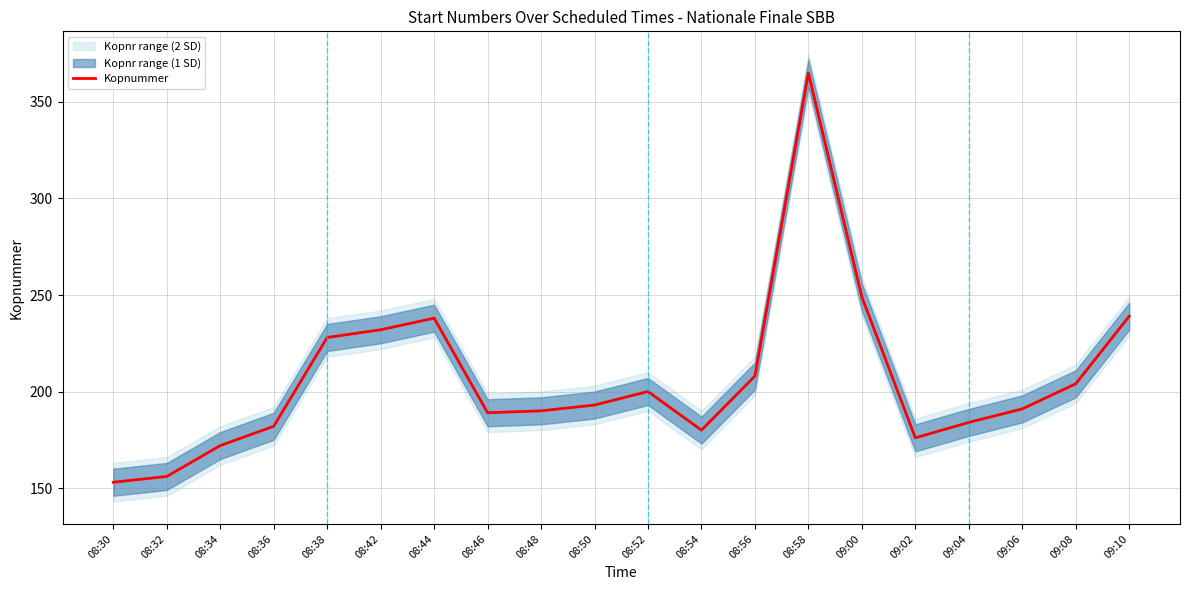

True or false: the data shows 329 at 08:42.

False